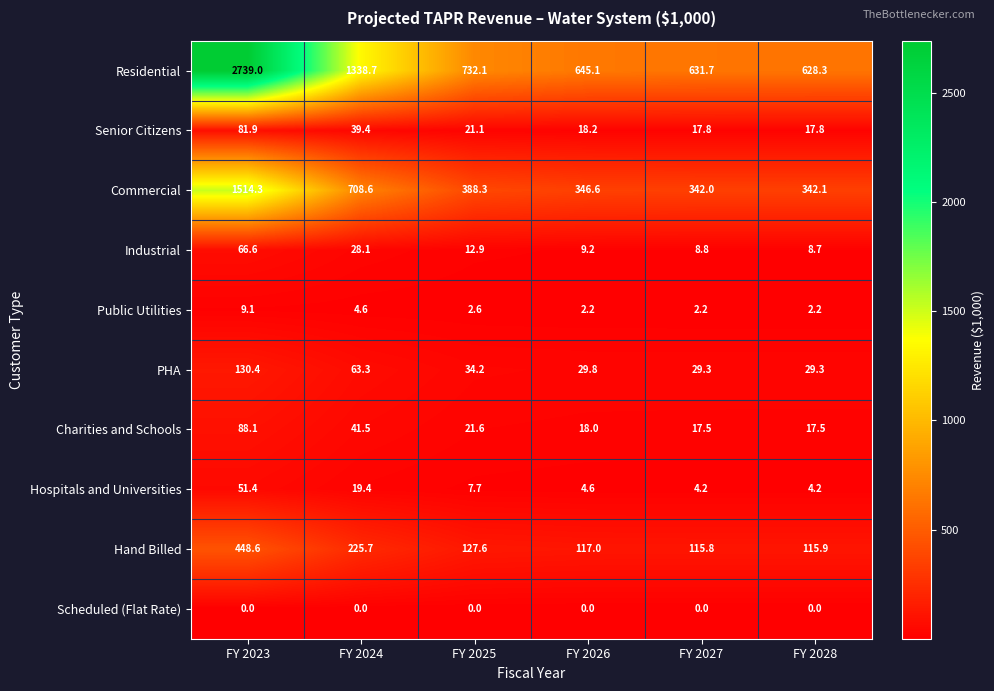

How many data points does each series have?

6